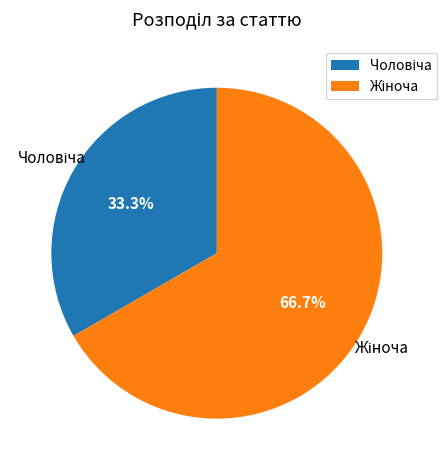

Does any single category account for the majority?

Yes